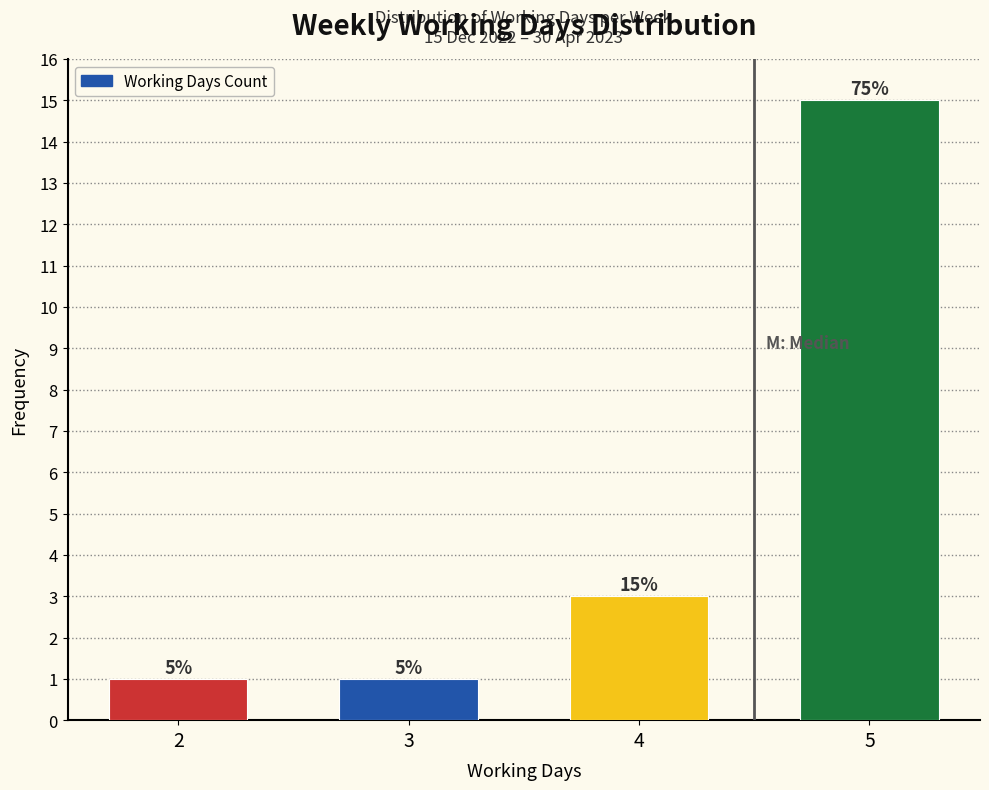

Are the bars horizontal?

No